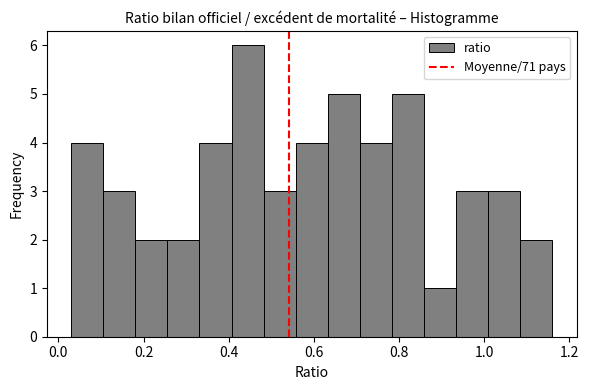

Around what value on the x-axis is the tallest bar? Give the approximate position of its centre, as read against the axis.

0.44